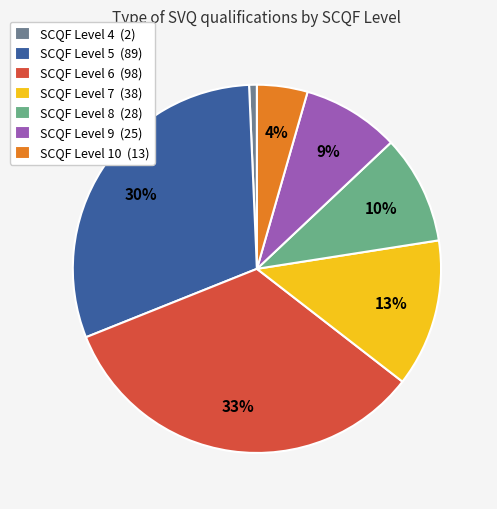

The SCQF Level 4 (2) slice represents 1% of the pie. True or false?

True